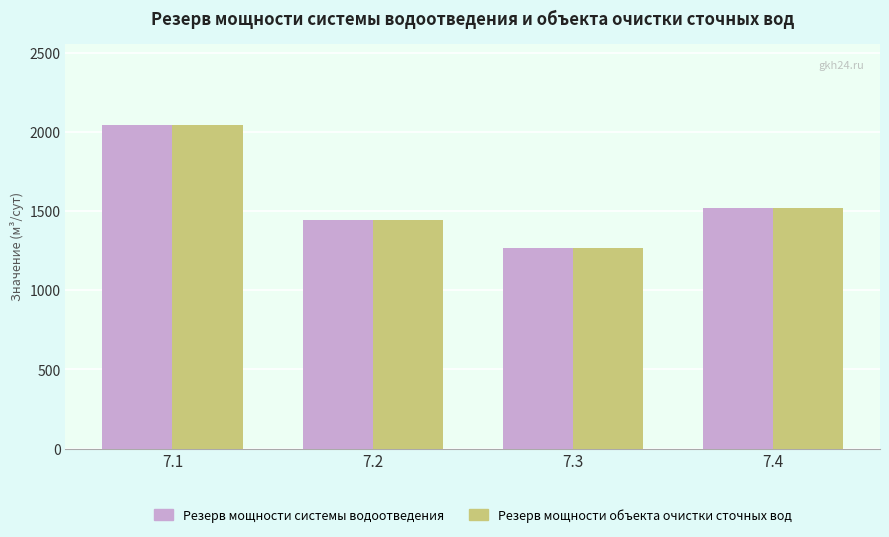

At which category is the sum across all series the highest?

7.1